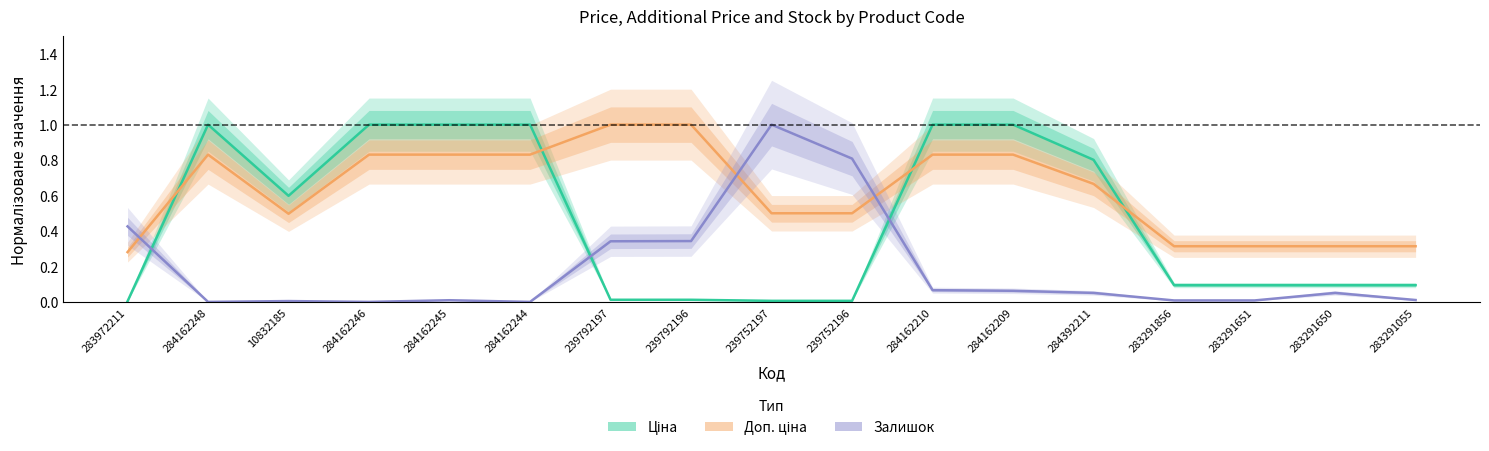

True or false: Залишок has a value of 0.0 at 283291856.

True